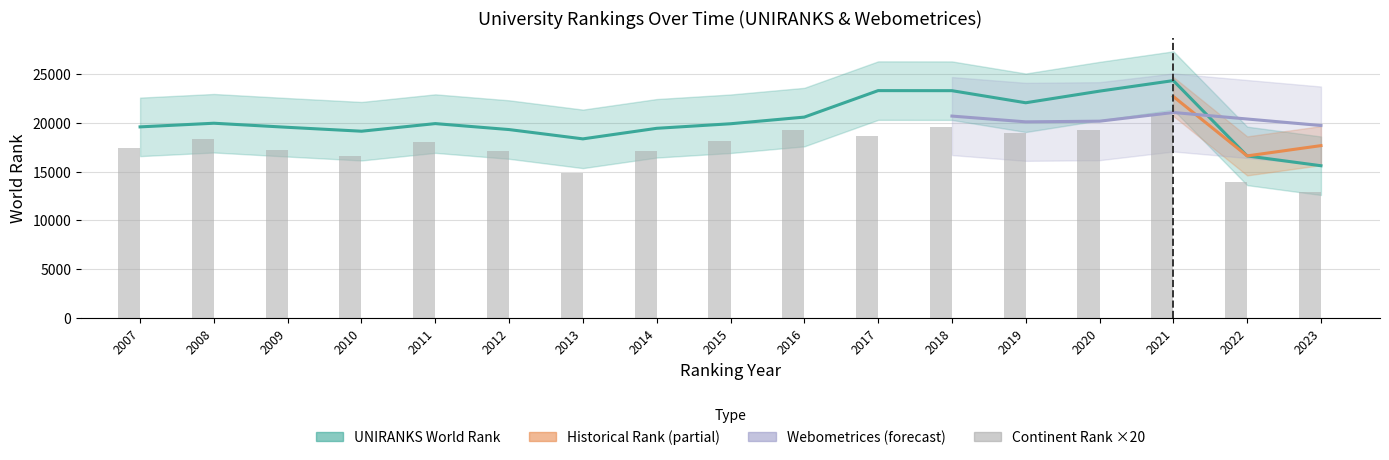

The continent rank series shows 17260 at 2009. True or false?

True